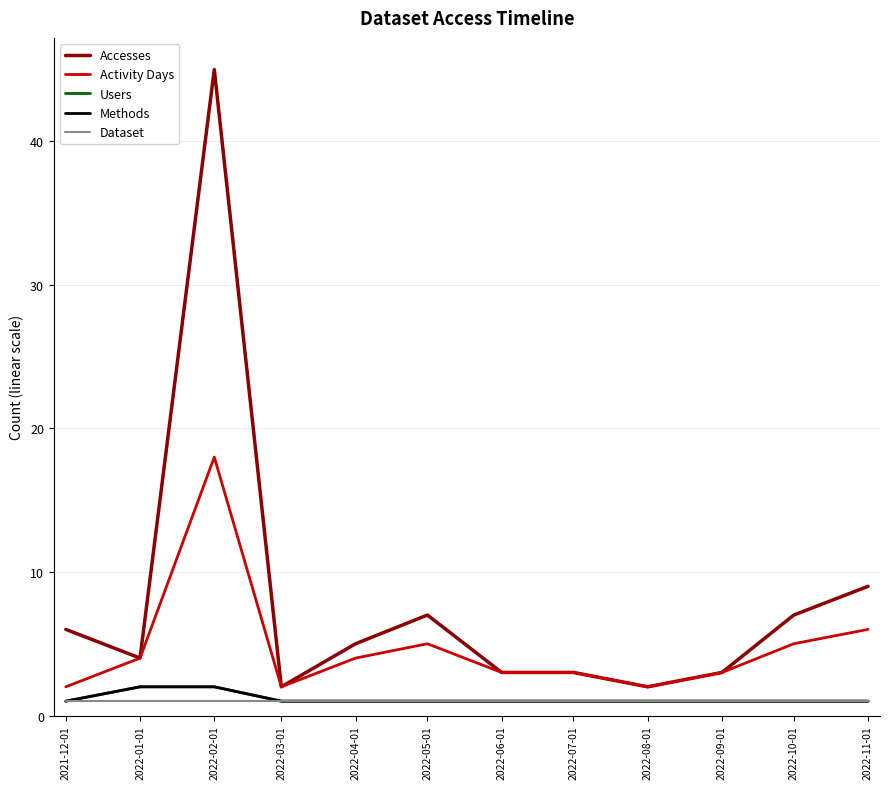

What is the label of the 1st point from the left?

2021-12-01